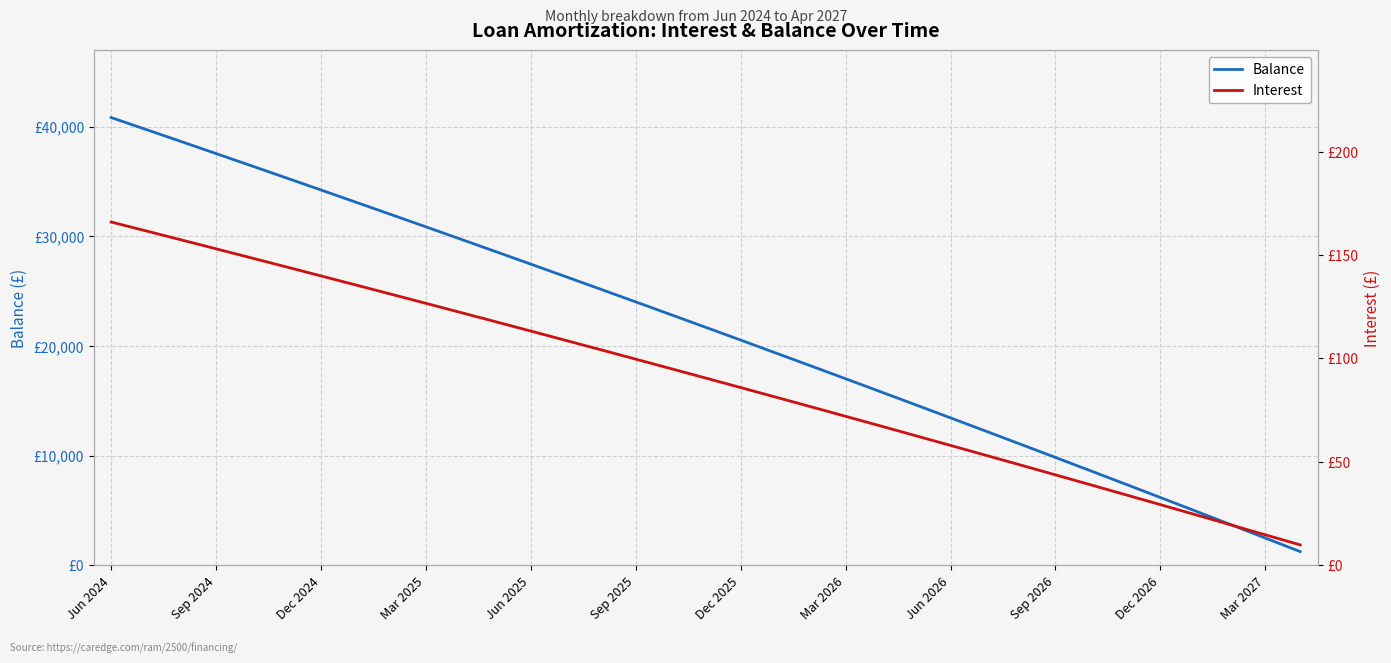

How many data points in Balance are above 21708?

17